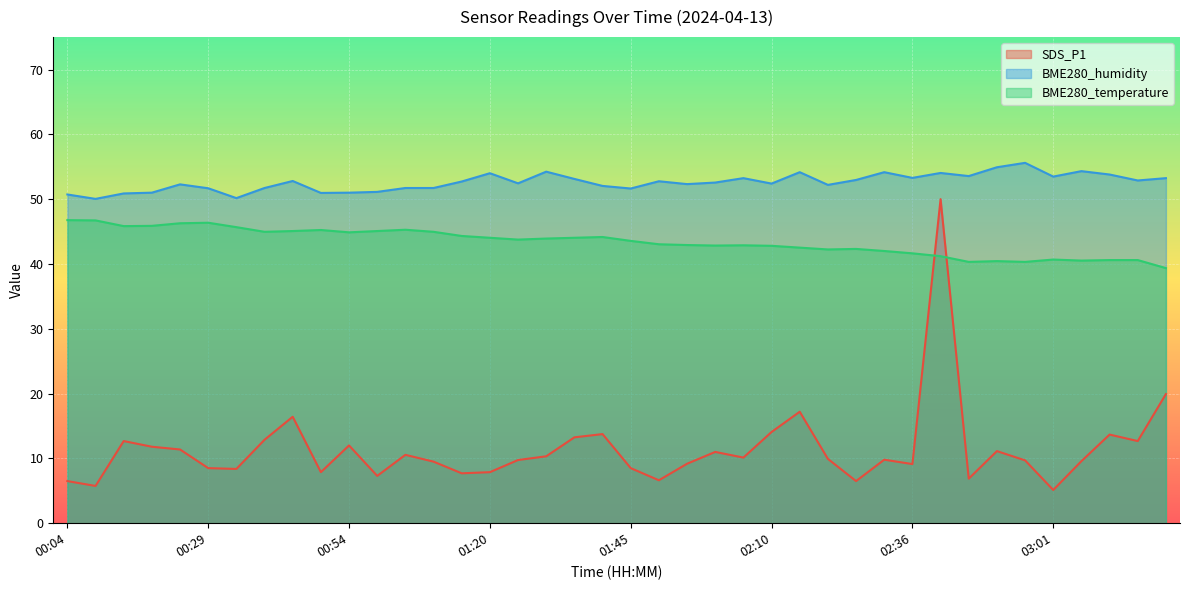

Count the number of categories in the chart.

40